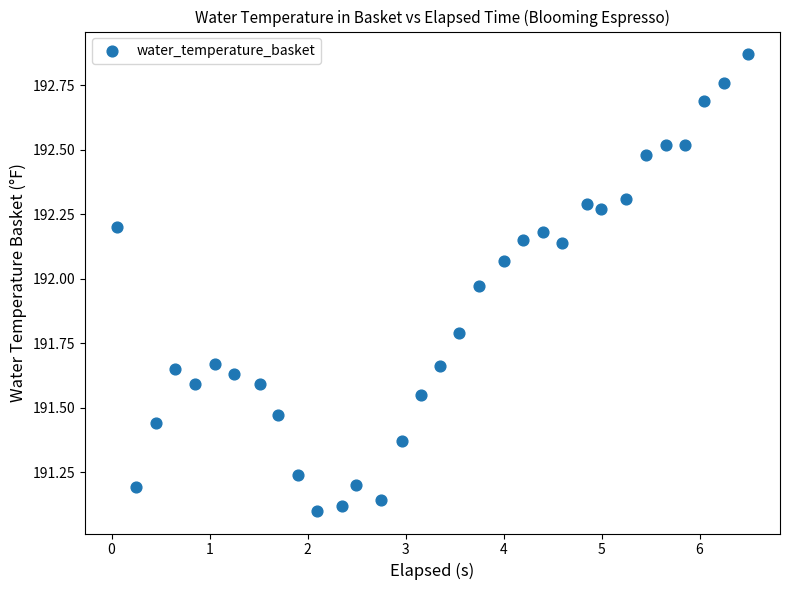

What is the range of X values (max minus min)?

6.4